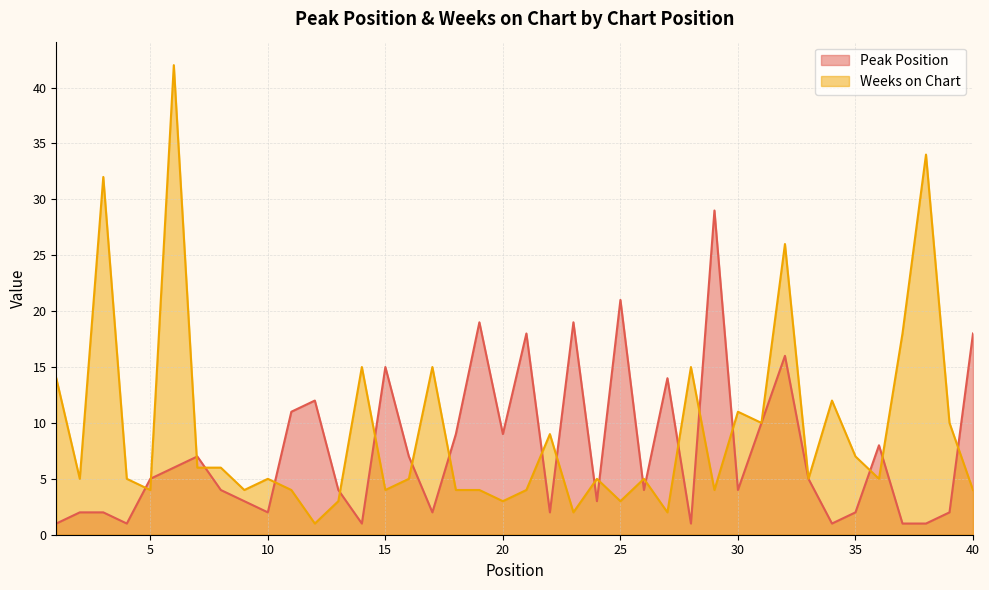

Rank the series by their average value, from highest to lowest.

Weeks on Chart, Peak Position